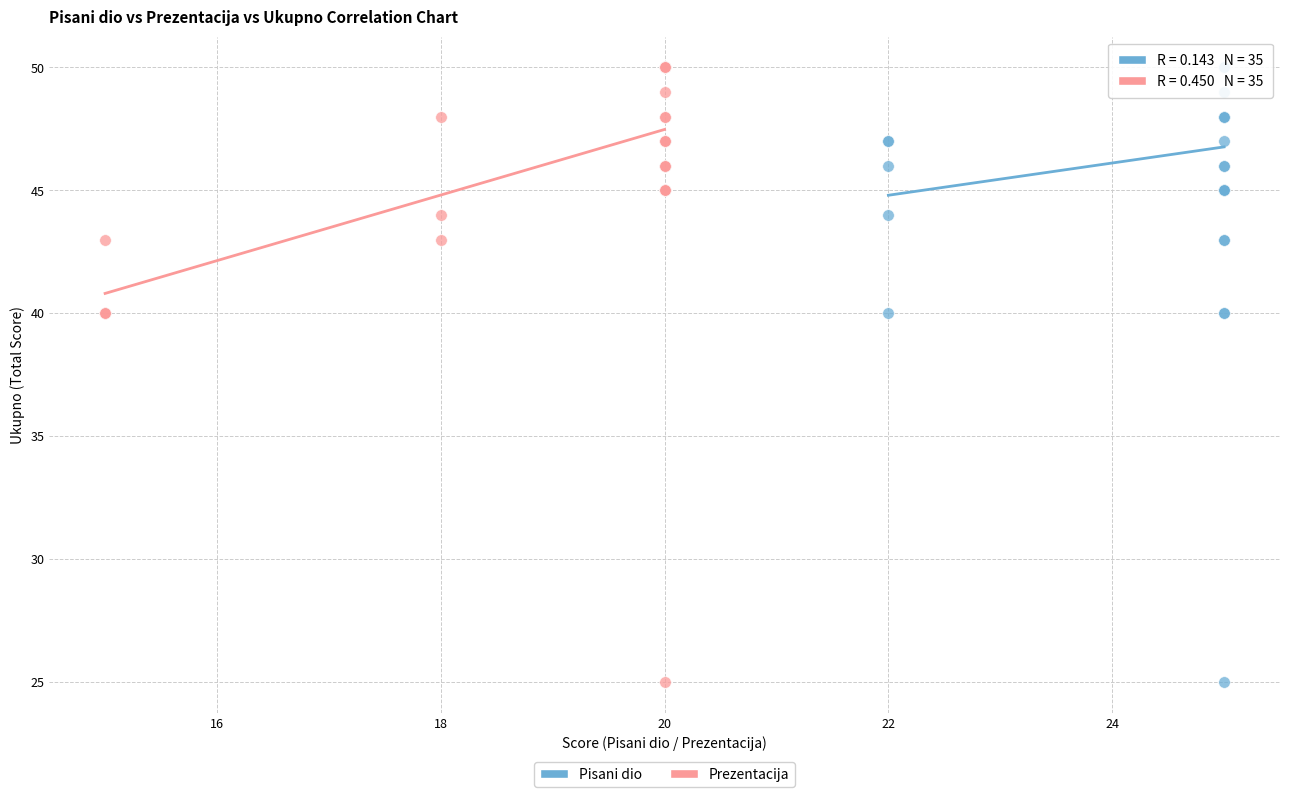

What are all the series names shown in the legend?

Pisani dio, Prezentacija